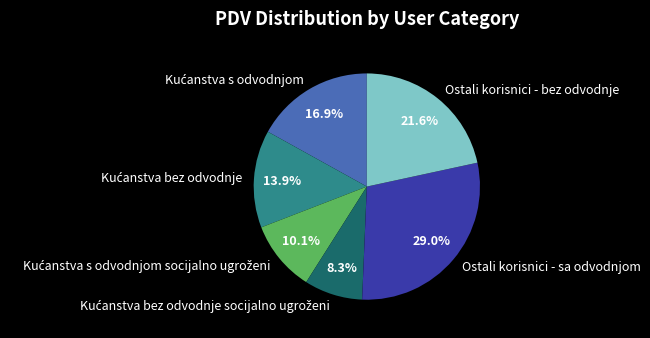

Which slice is the largest?

Ostali korisnici - sa odvodnjom